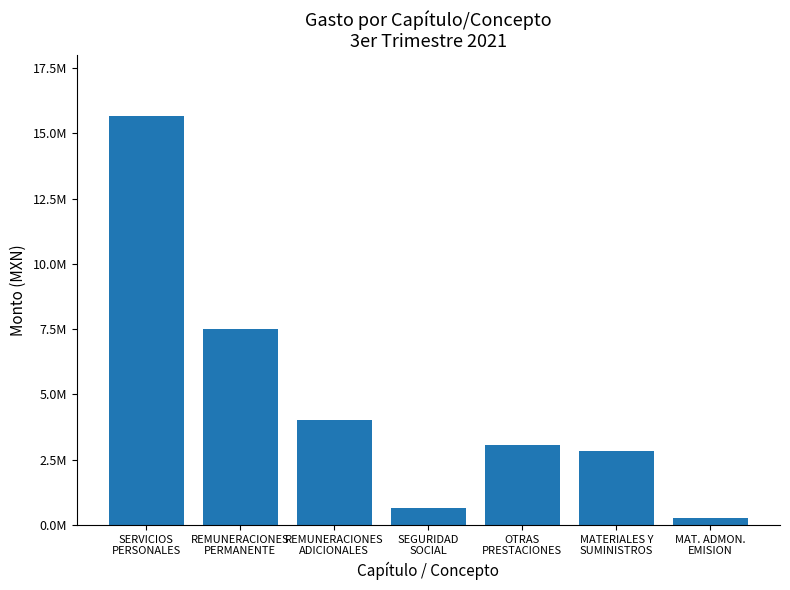

At which label is the value closest to 7951671?

REMUNERACIONES
PERMANENTE